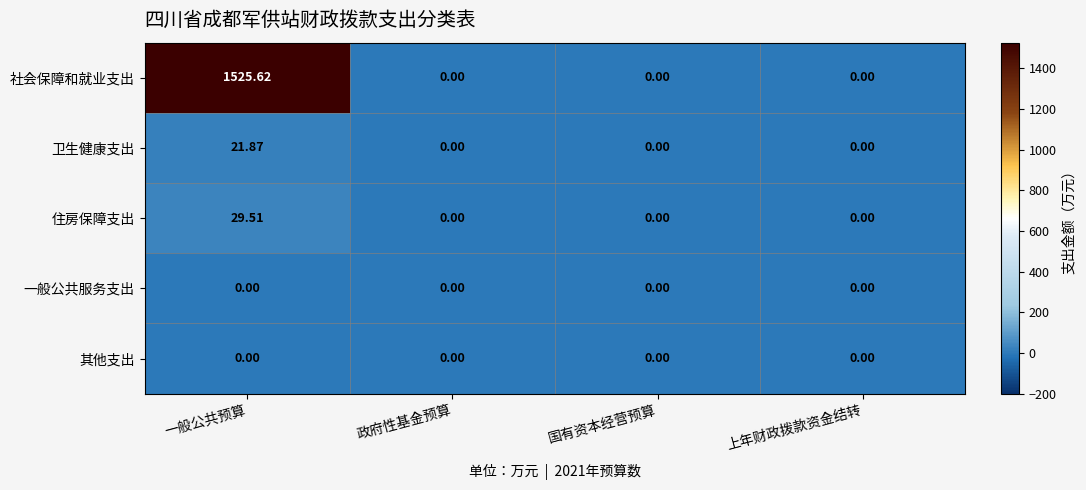

Which series has the widest spread of values?

社会保障和就业支出